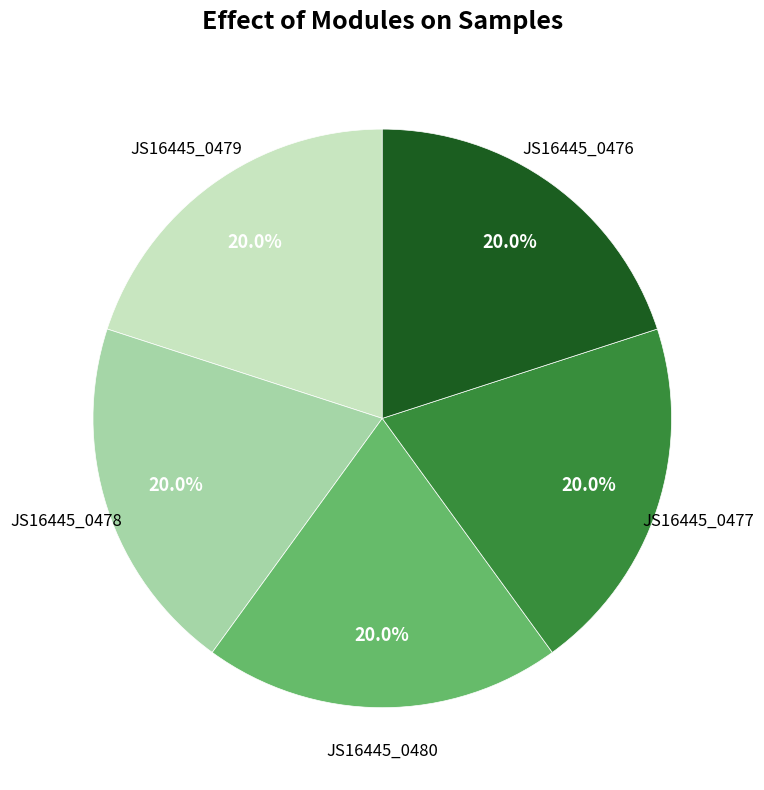

Count the number of slices in the pie.

5